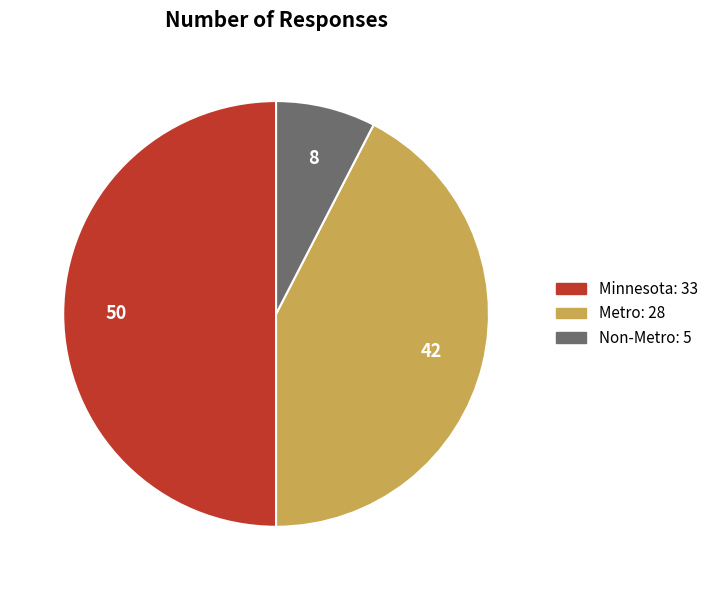

Which category has the biggest portion of the pie?

Minnesota